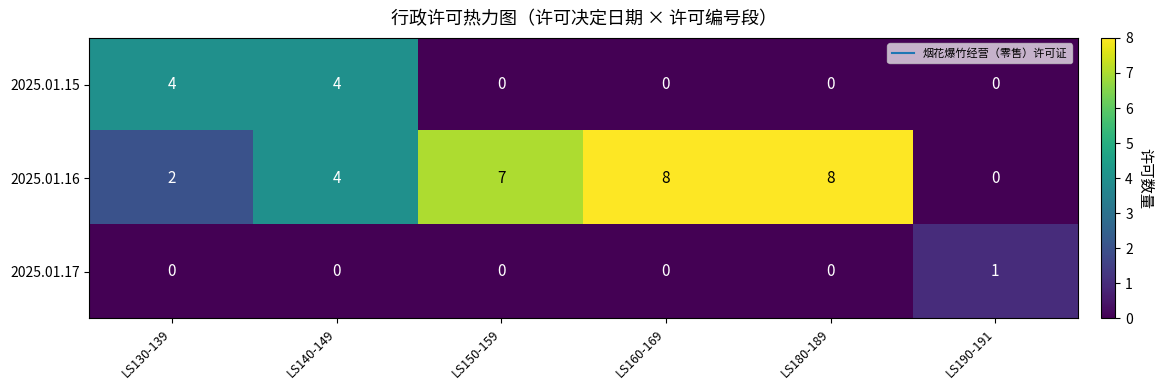

Reading right to left, list all the values displayed in this chart.

2025.01.15: 0	0	0	0	4	4
2025.01.16: 0	8	8	7	4	2
2025.01.17: 1	0	0	0	0	0